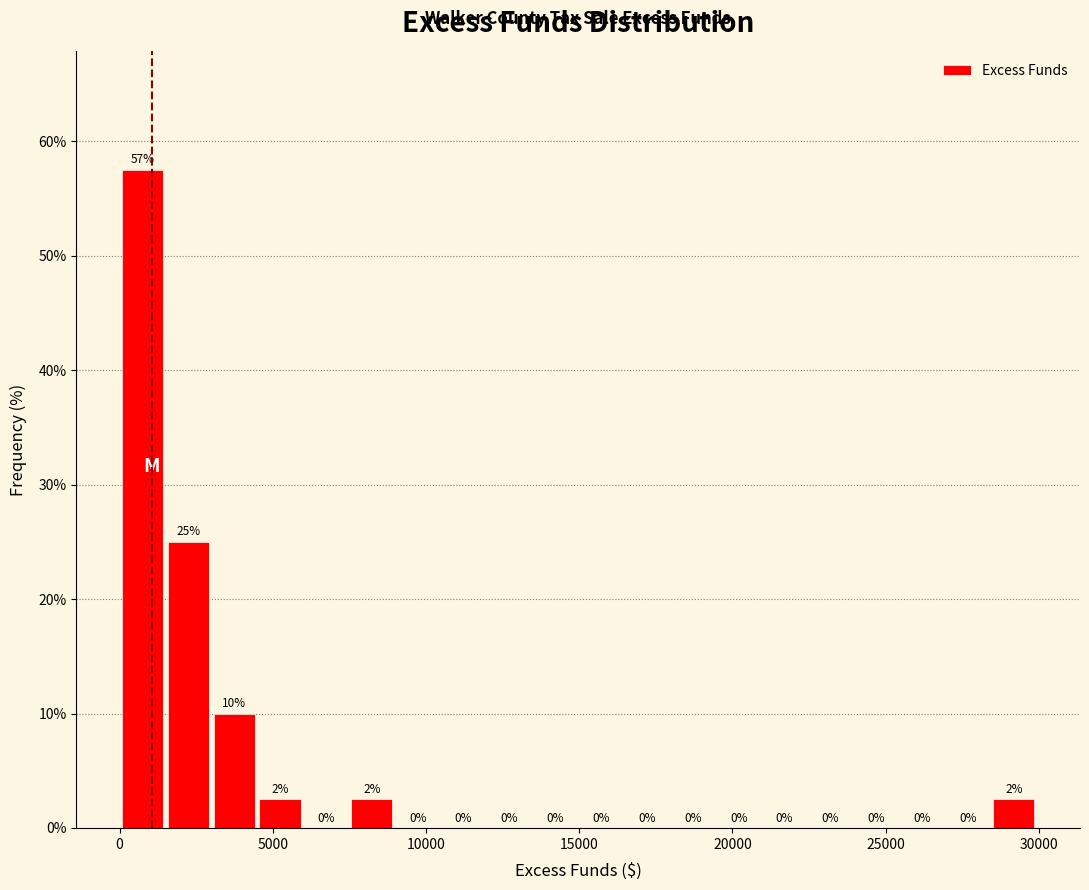

Read against the x-axis, roughly where is the centre of the tallest bar?

1000